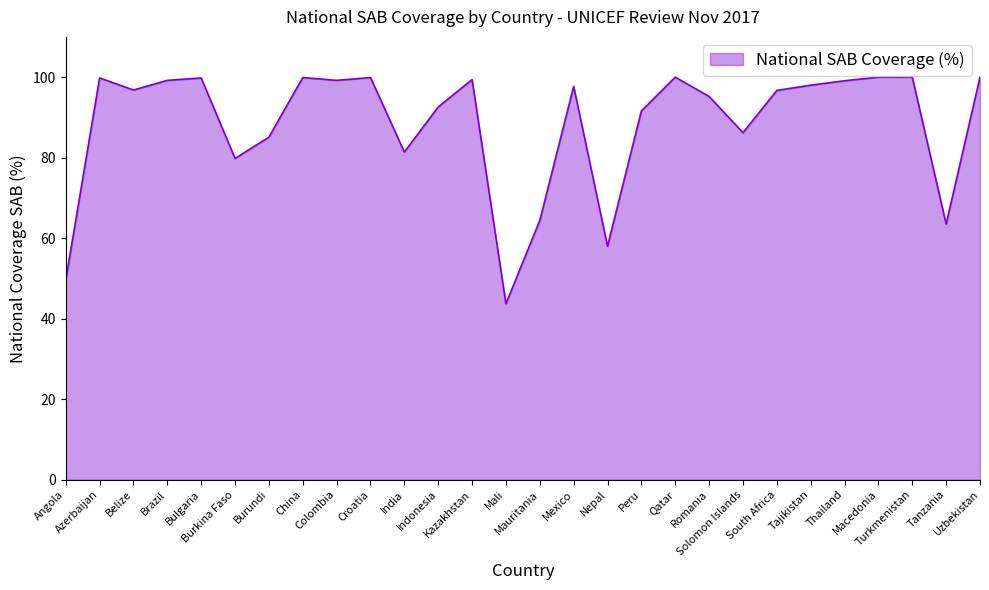

The value at Macedonia is 168.6. True or false?

False